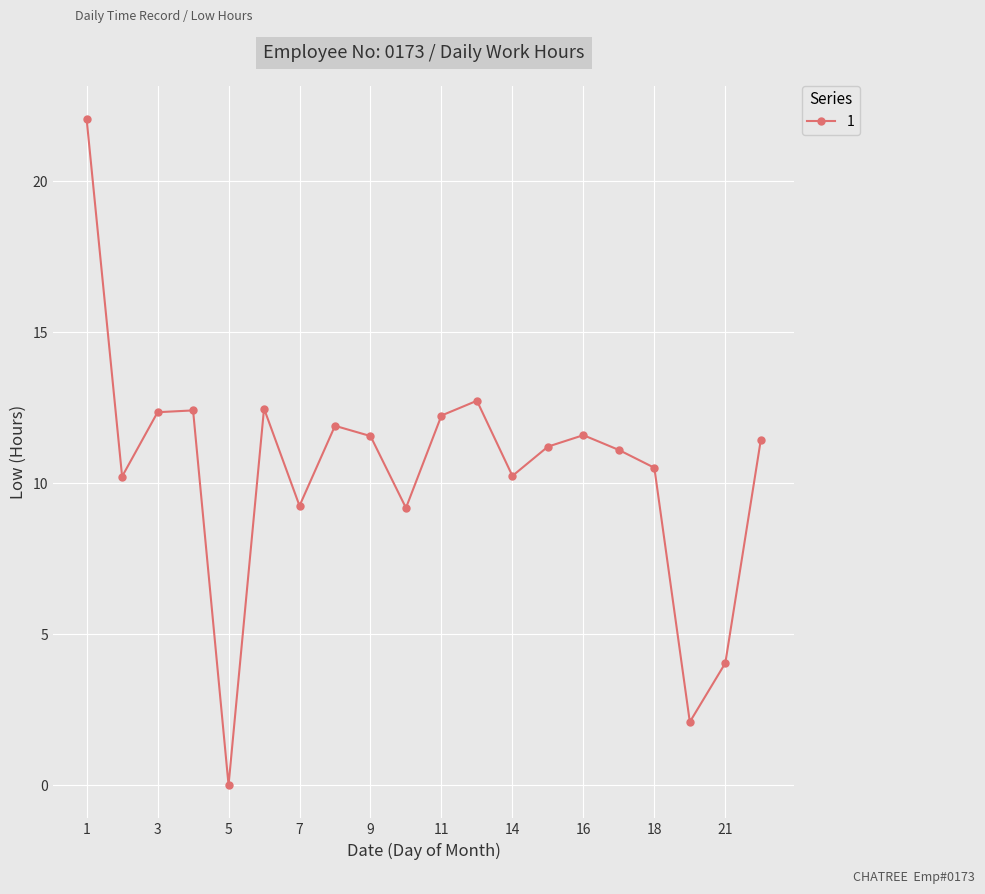

What is the average value?

10.4